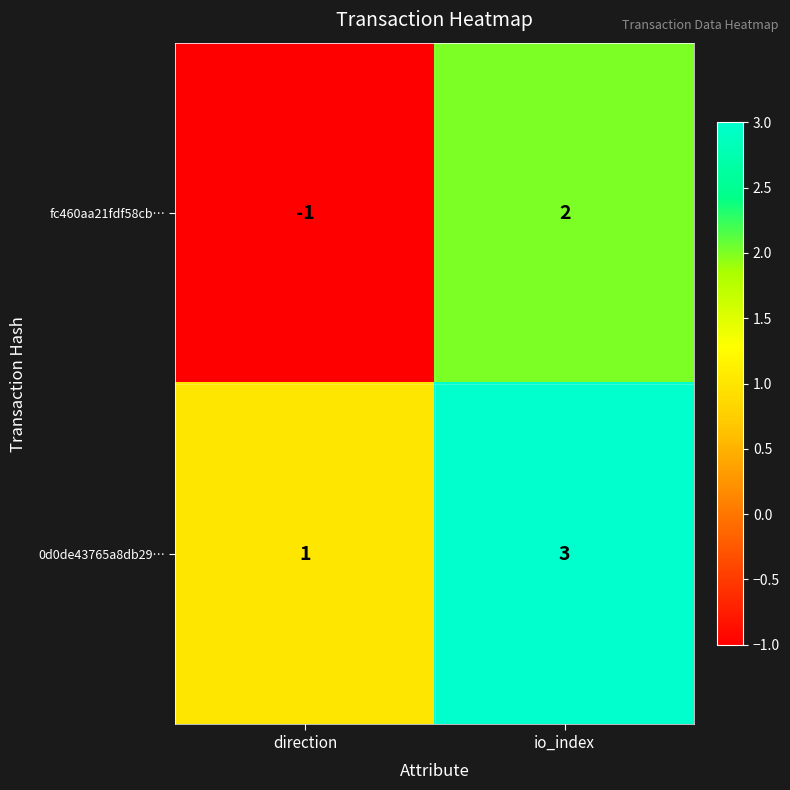

List the series in order of their overall mean, highest first.

0d0de43765a8db29…, fc460aa21fdf58cb…